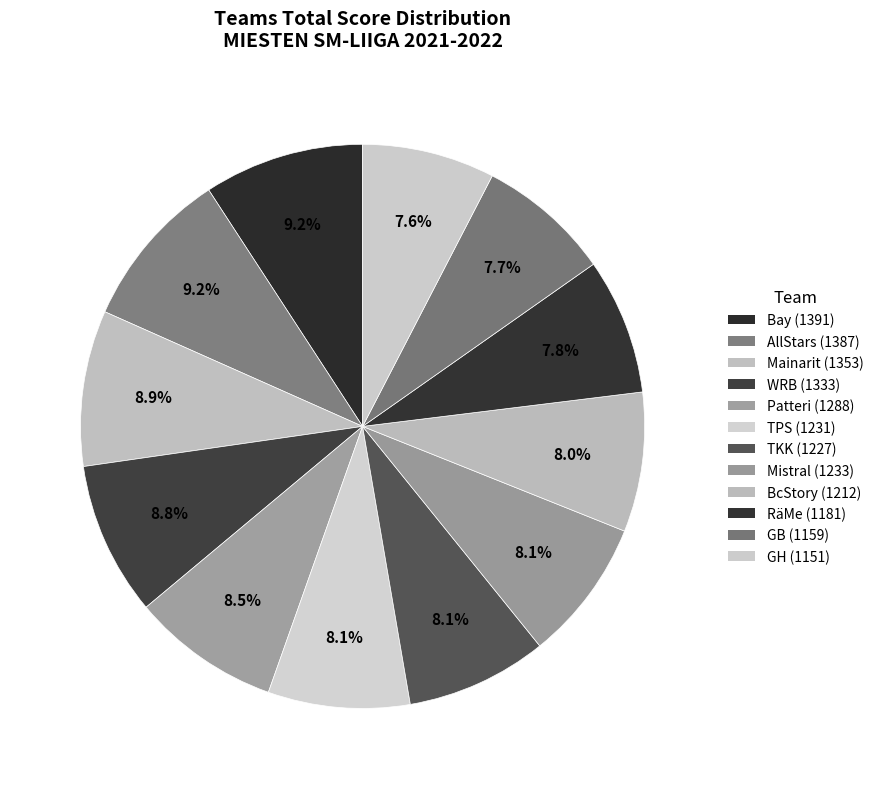

Does GH account for over 50% of the chart?

No